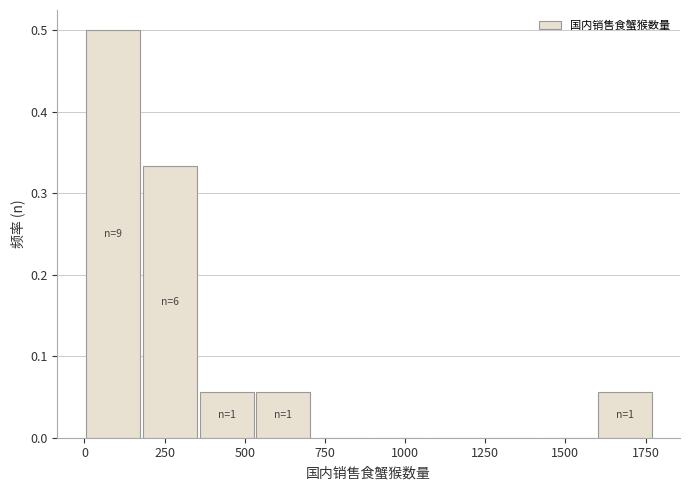

Around what value on the x-axis is the tallest bar? Give the approximate position of its centre, as read against the axis.

100